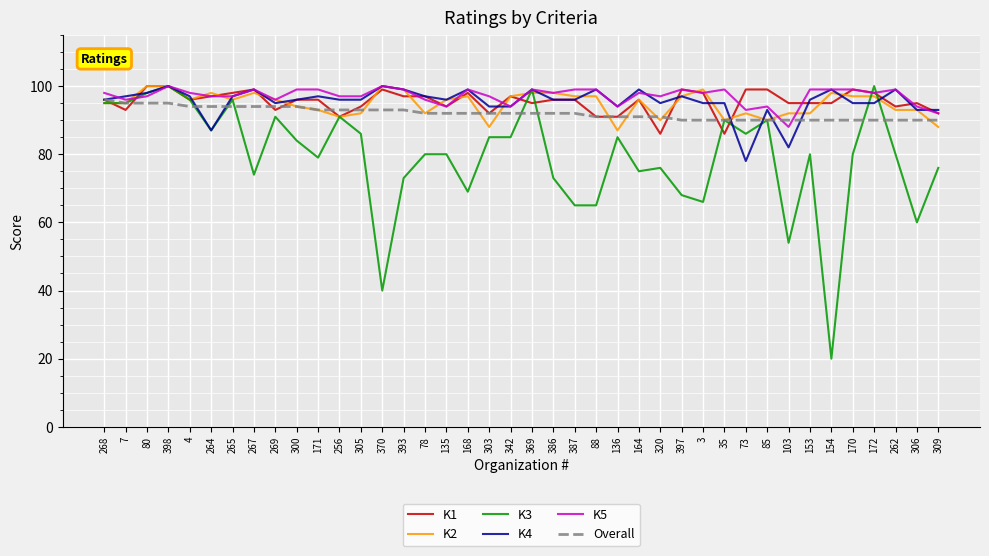

What position from the right is 4?

36